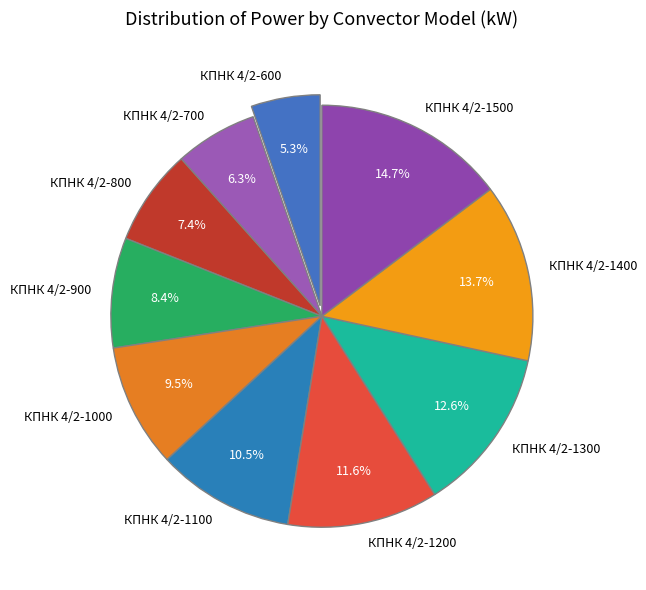

Is there a majority slice in this chart?

No